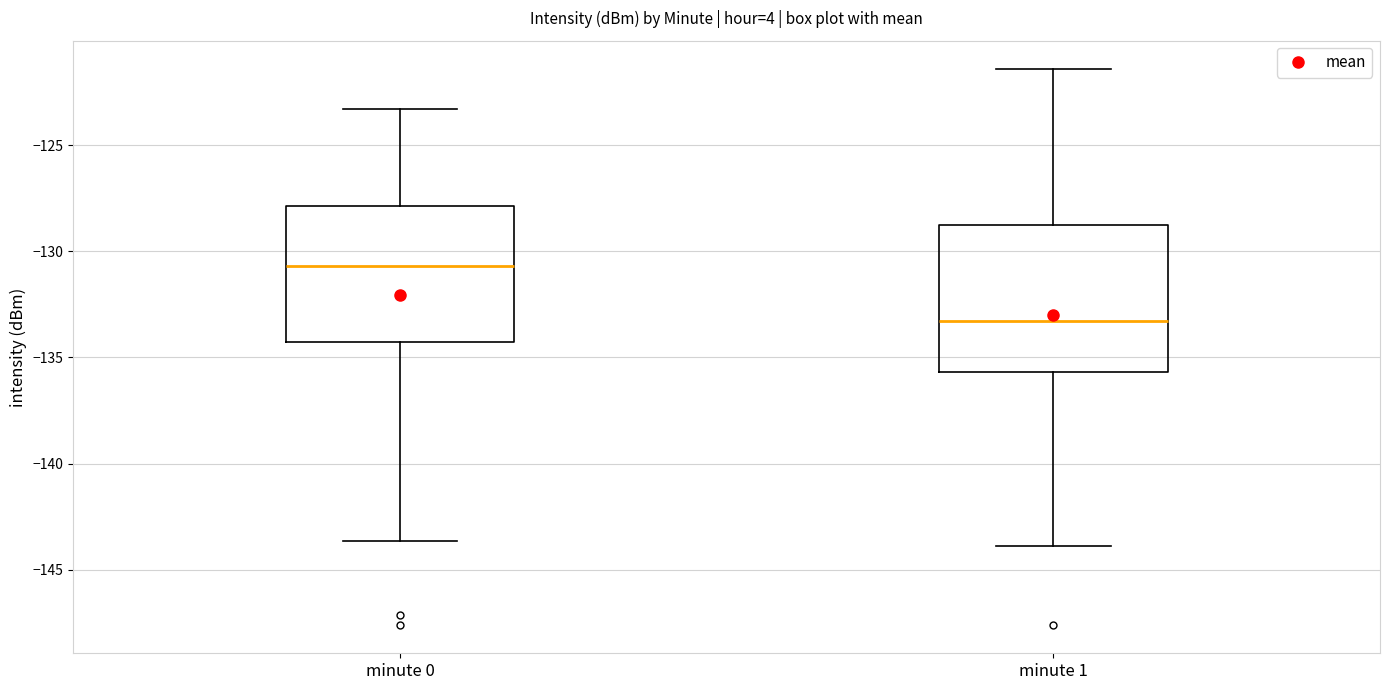

Reading left to right, read every box against the y-axis: the position of its median line, the range the box covers, and the ends of its whiskers. The values are not printed on the chart, so give them approximately, as read against the axis.

minute 0: median -130.5, box -134.5 to -128.0, whiskers -143.5 to -123.5
minute 1: median -133.5, box -135.5 to -129.0, whiskers -144.0 to -121.5